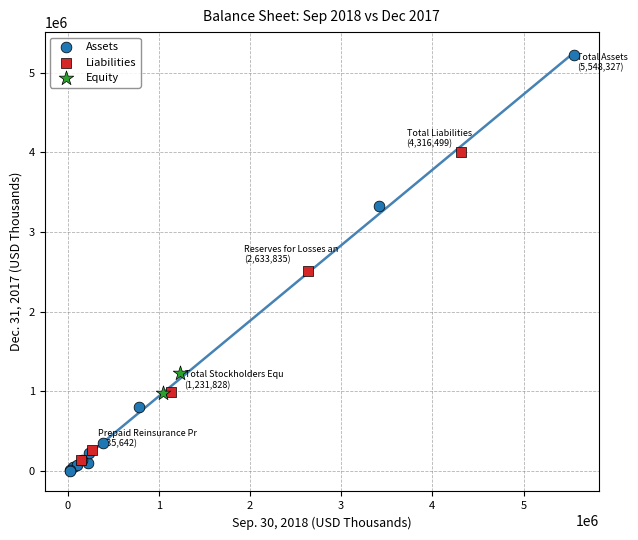

Which series has the widest spread of Y values?

Assets